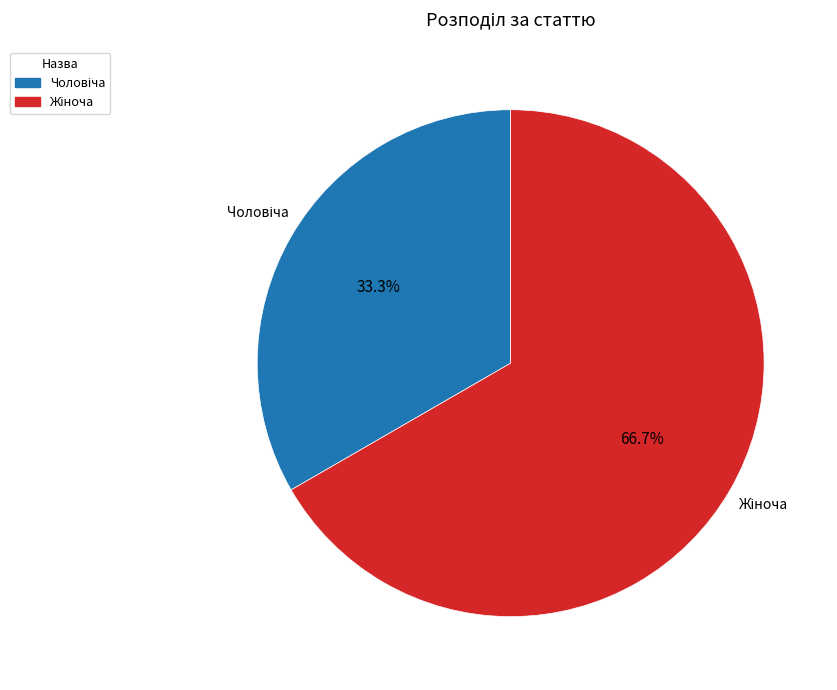

Does any single category account for the majority?

Yes